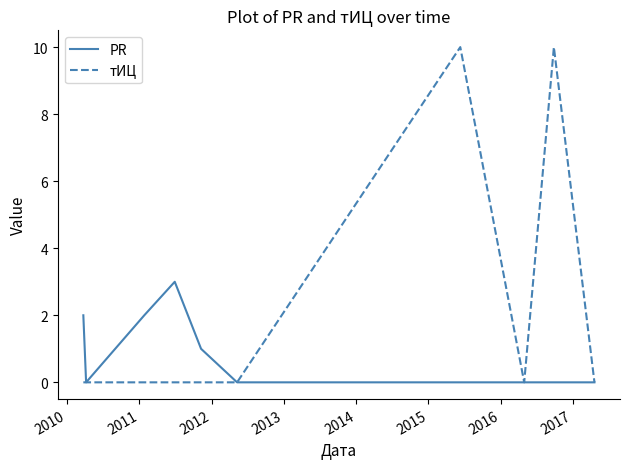

Which series has the largest total across all categories?

тИЦ